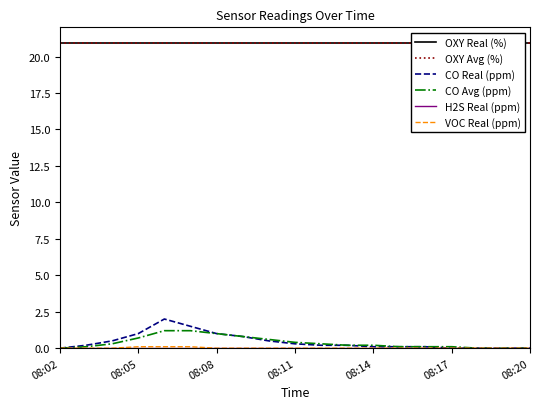

True or false: CO Avg (ppm) has a value of 0.7 at 08:05.

True